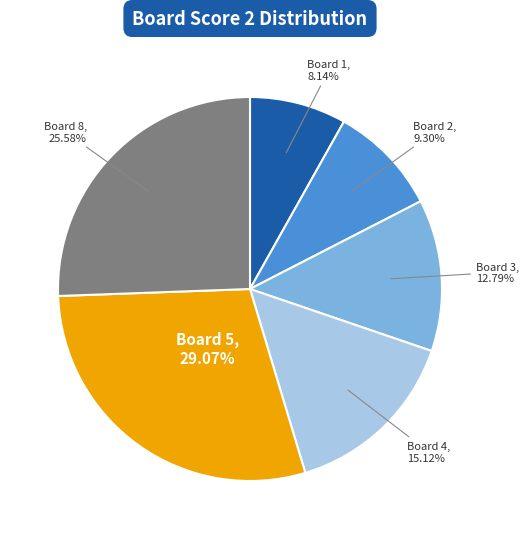

Is the sum of Board 1 and Board 4 greater than half?

No